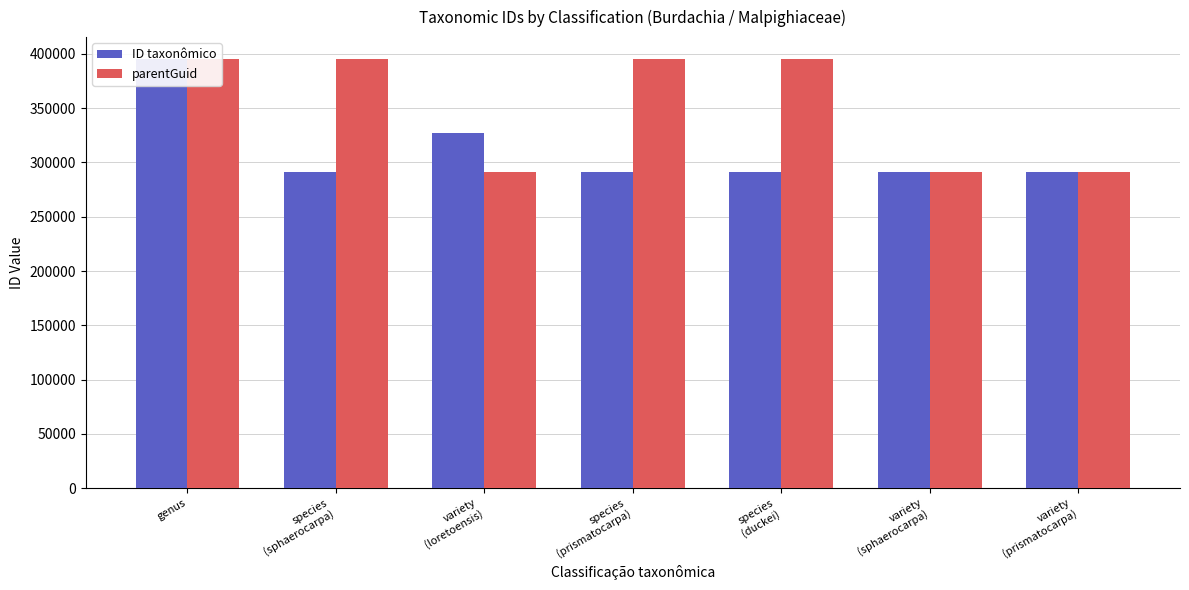

At which label is parentGuid closest to 343330?

variety
(sphaerocarpa)